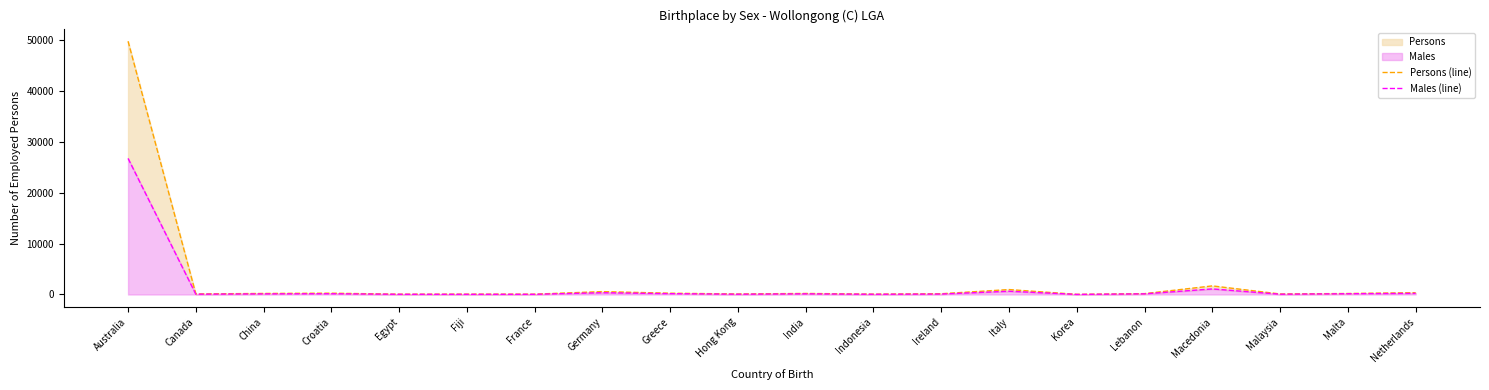

What is the sum of all Persons (line) values?

55256